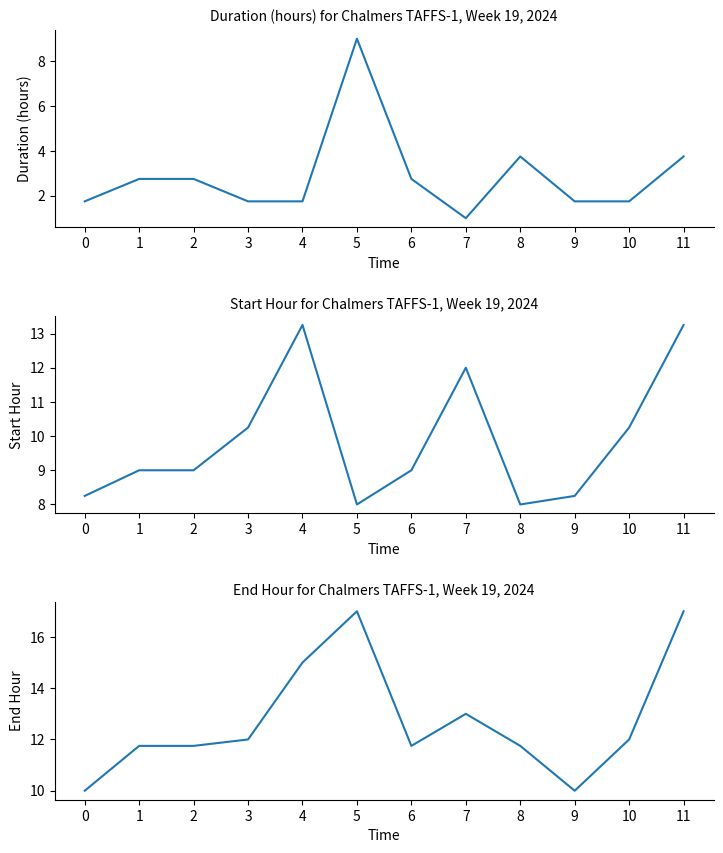

Which series has the largest range (max minus min)?

Duration (hours)